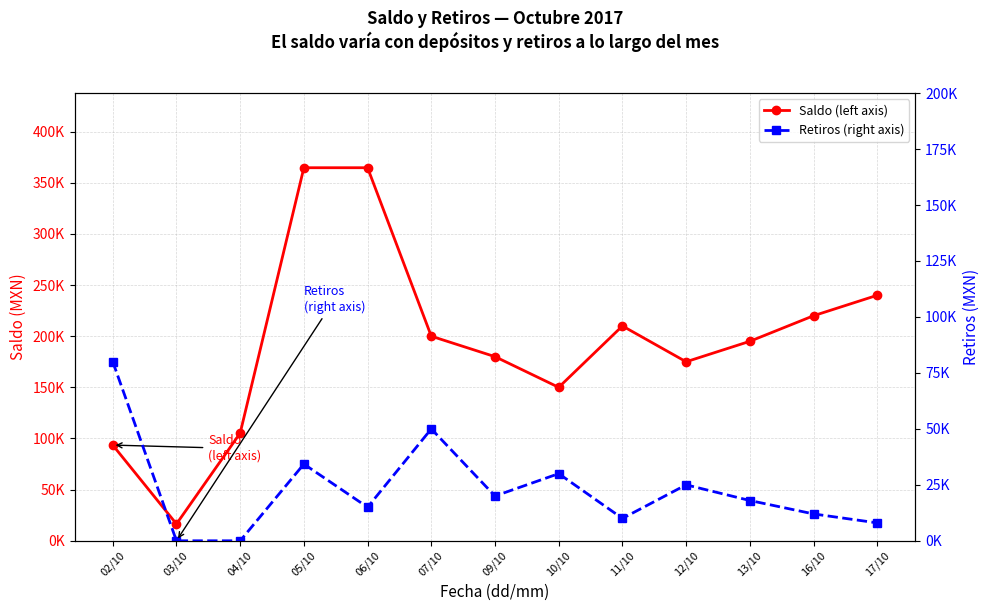

What is the sum of all Retiros (right axis) values?

302279.7